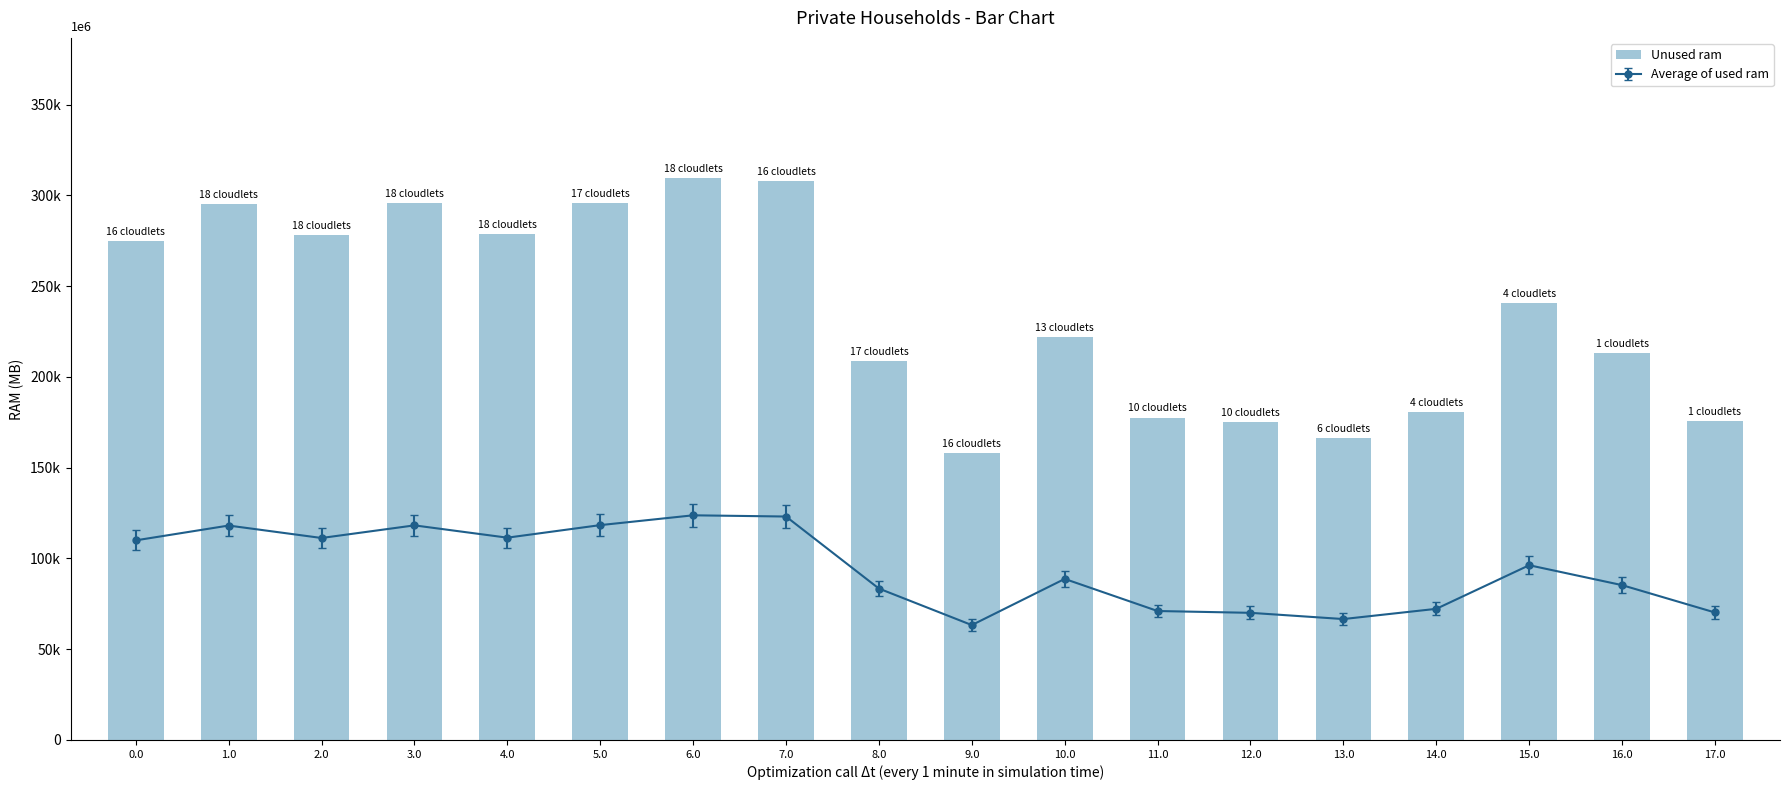

What position from the left is 0.0?

1